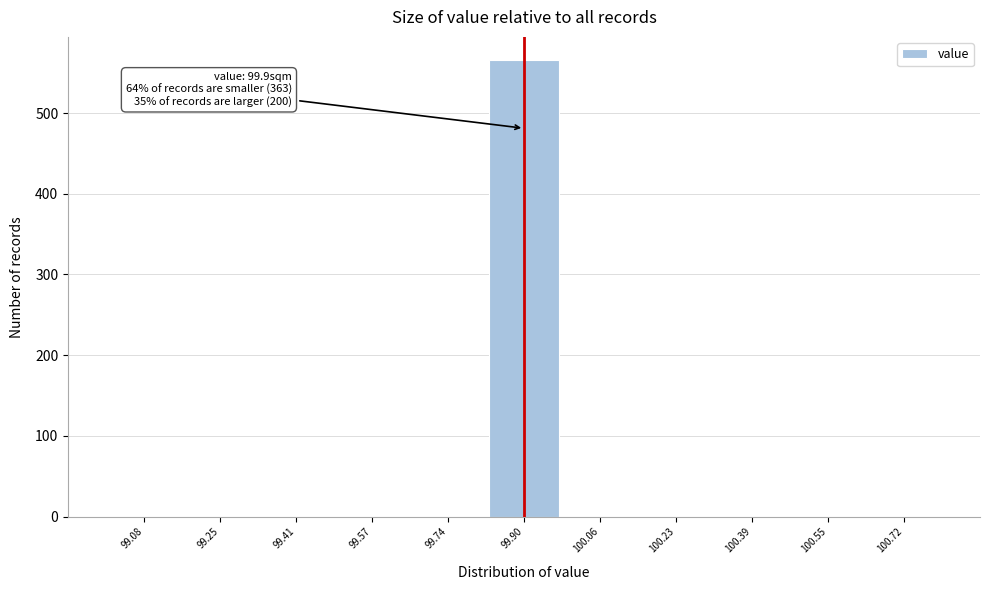

Over which range of the x-axis is the bar tallest?

99.82 to 99.98